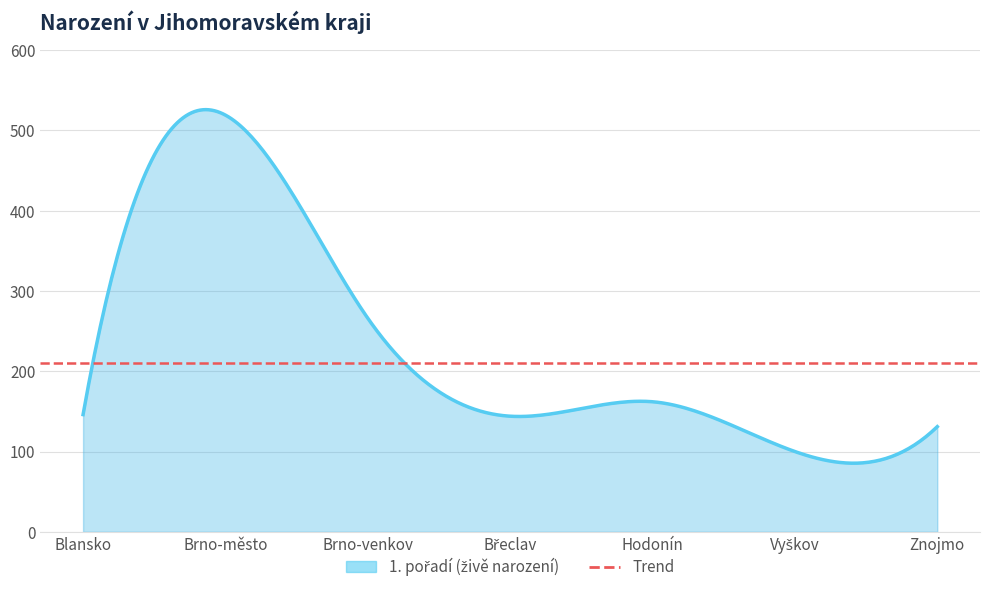

Is it true that the value at Blansko is 76?

False